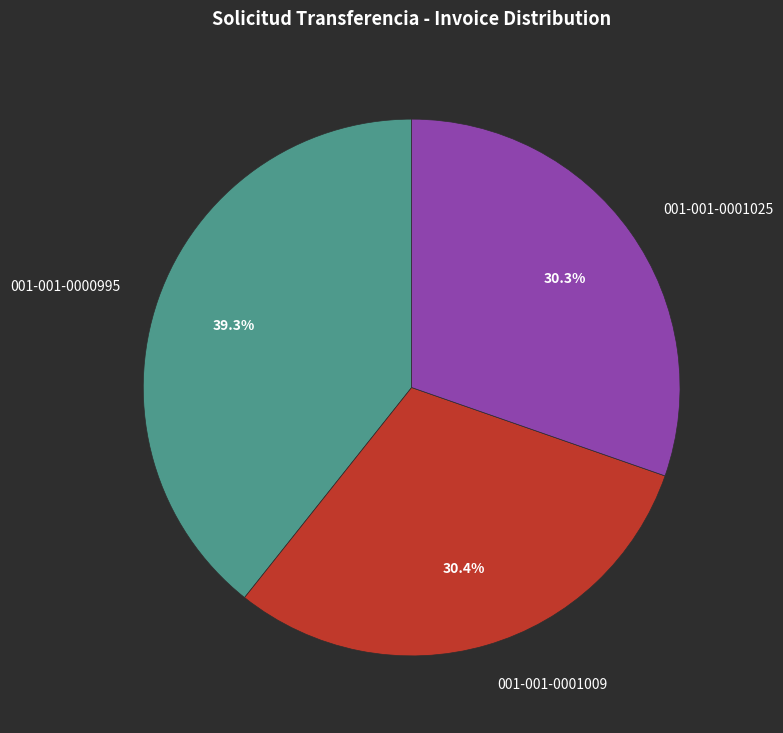

Which slice is the largest?

001-001-0000995